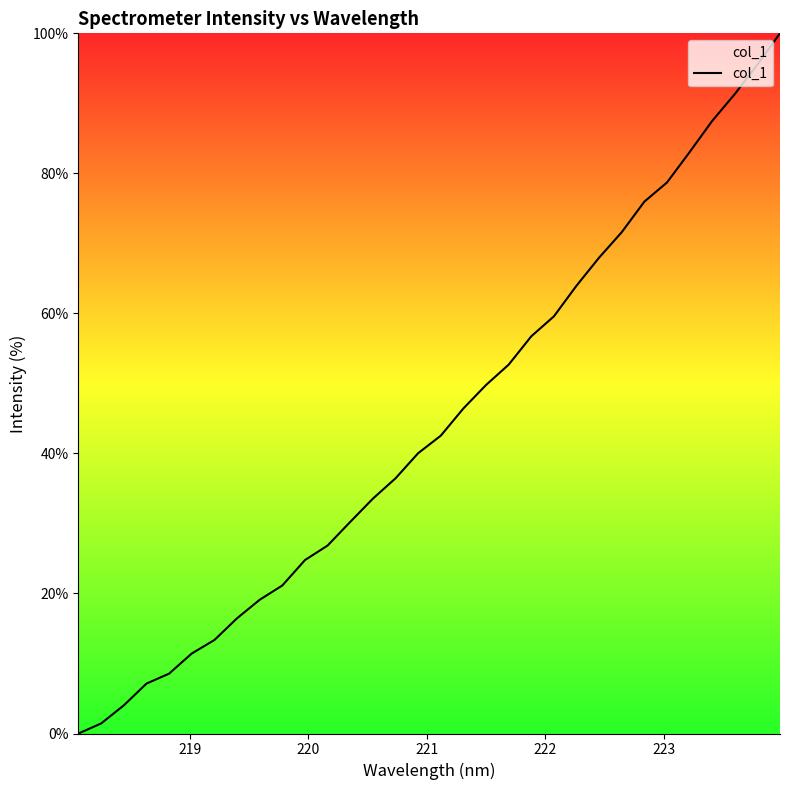

What is the difference between the maximum and minimum values?

100.0